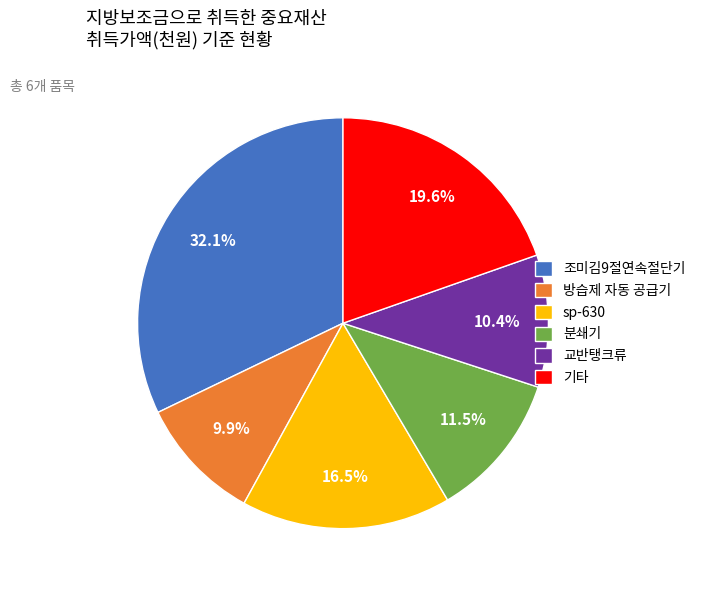

Combined, do 조미김9절연속절단기 and 분쇄기 account for over 50%?

No